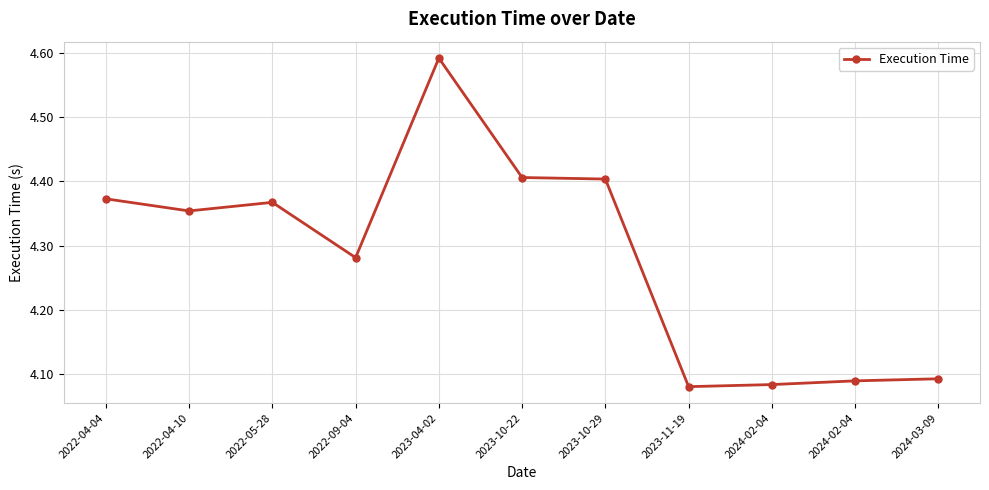

Reading left to right, list all the values displayed in this chart.

2022-04-04=4.4	2022-04-10=4.4	2022-05-28=4.4	2022-09-04=4.3	2023-04-02=4.6	2023-10-22=4.4	2023-10-29=4.4	2023-11-19=4.1	2024-02-04=4.1	2024-02-04=4.1	2024-03-09=4.1